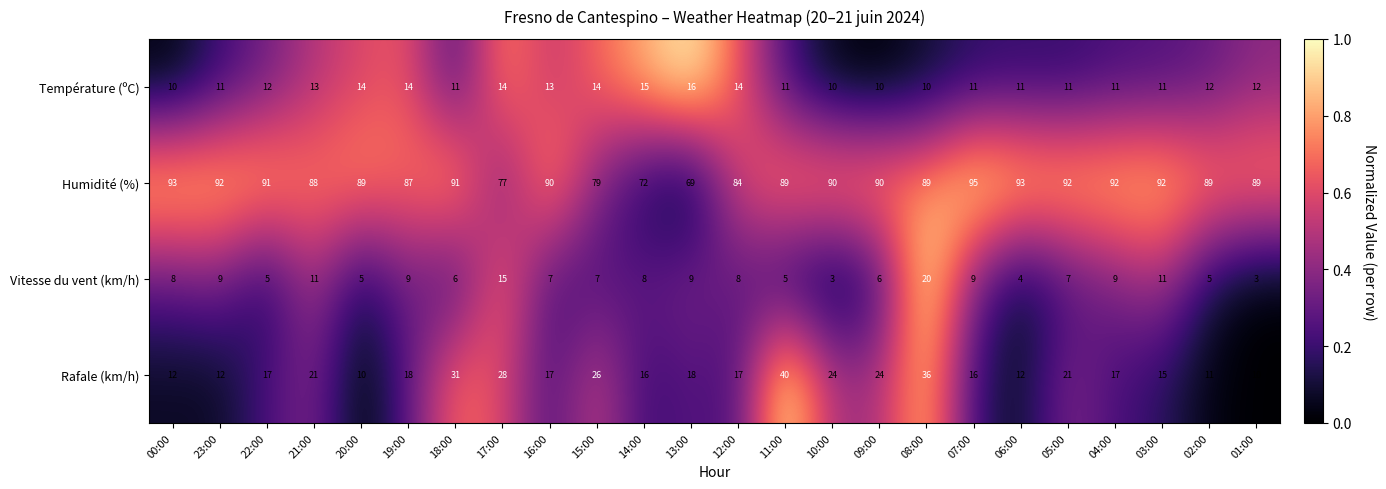

What value does the Humidité (%) series have at 05:00, to the nearest 10?

90